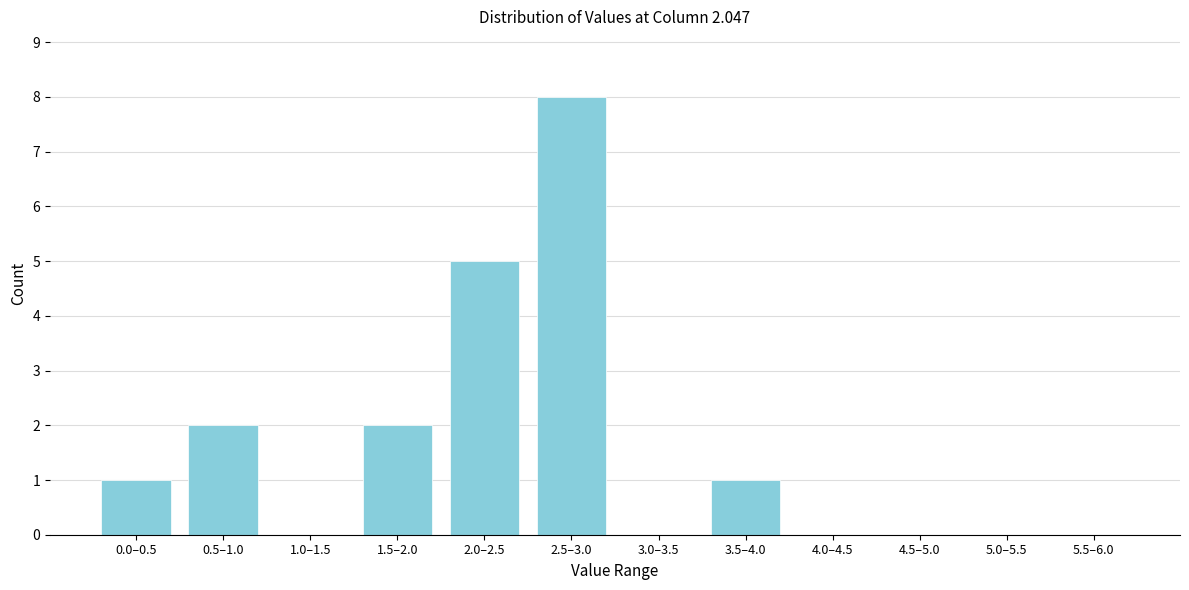

Reading left to right, what are all the values shown in this chart?

0.0–0.5=1	0.5–1.0=2	1.0–1.5=0	1.5–2.0=2	2.0–2.5=5	2.5–3.0=8	3.0–3.5=0	3.5–4.0=1	4.0–4.5=0	4.5–5.0=0	5.0–5.5=0	5.5–6.0=0